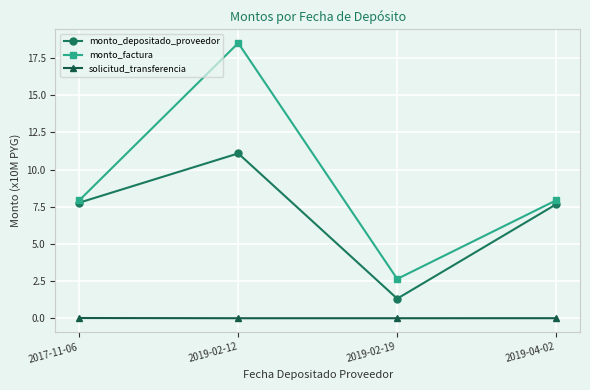

List the series in order of their overall mean, lowest first.

solicitud_transferencia, monto_depositado_proveedor, monto_factura